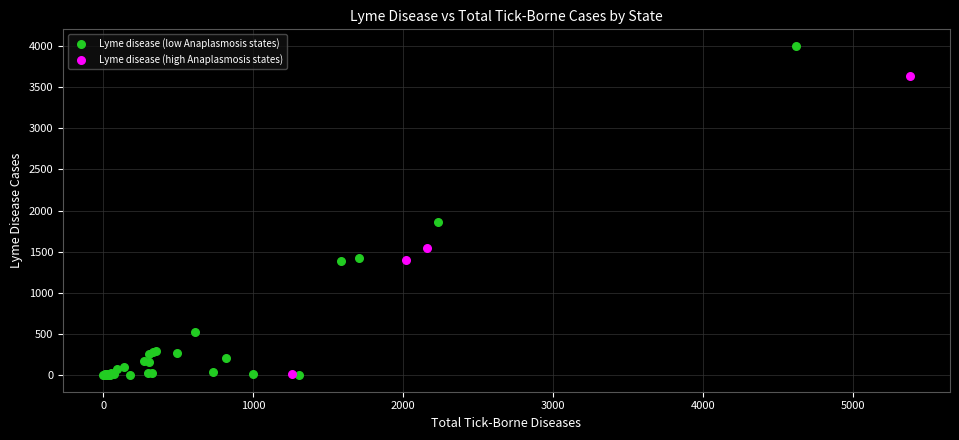

Which series contains the highest Y value?

Lyme disease (low Anaplasmosis states)